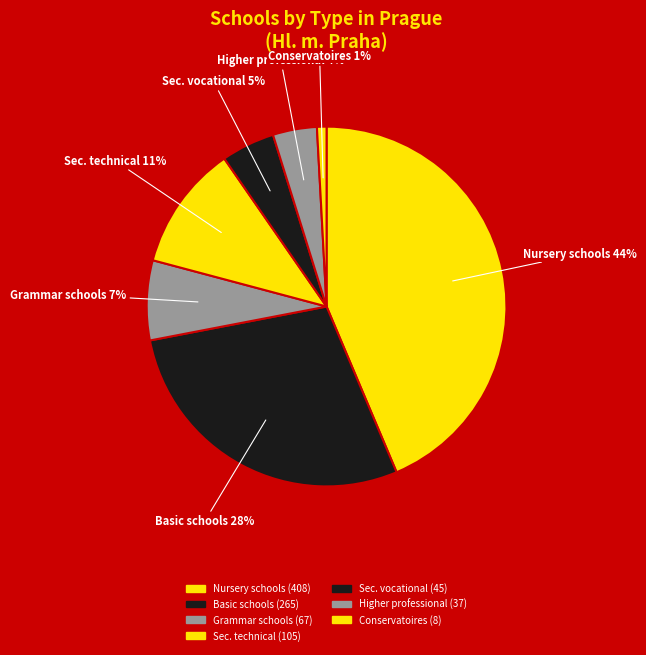

To the nearest percent, what percentage of the pie is Conservatoires?

1%